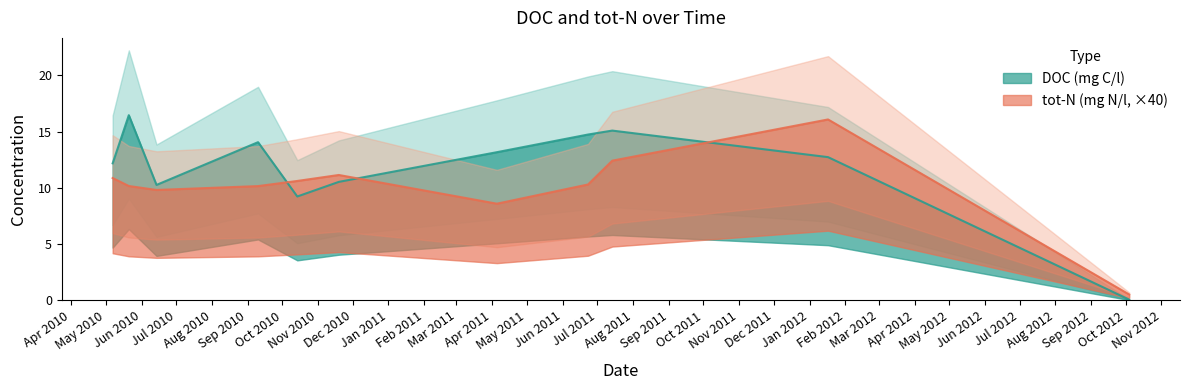

What is the label of the 5th point from the right?

2011-04-05